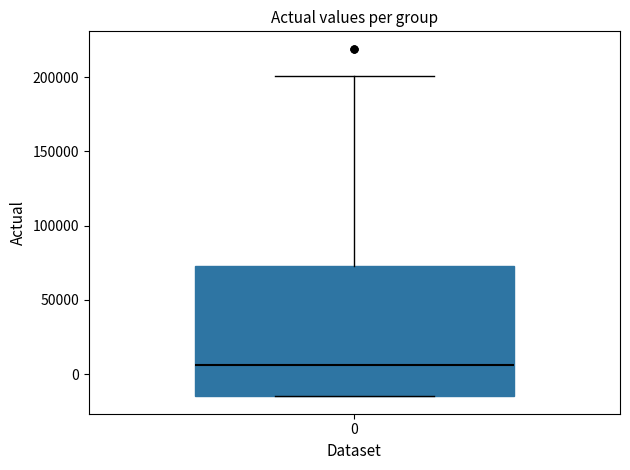

Transcribe this box plot: give where the median line is, the range the box spans, and where the two whiskers end, as read against the y-axis. The values are not printed on the chart, so give them approximately, as read against the axis.

median 5000, box -15000 to 75000, whiskers -15000 to 200000